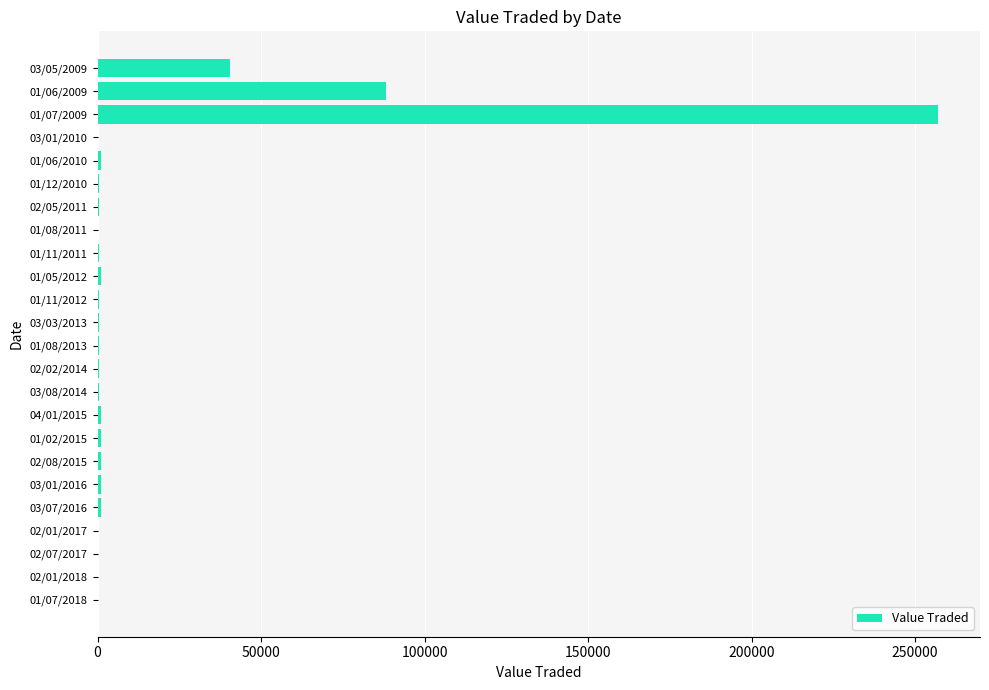

Does the chart contain stacked bars?

No